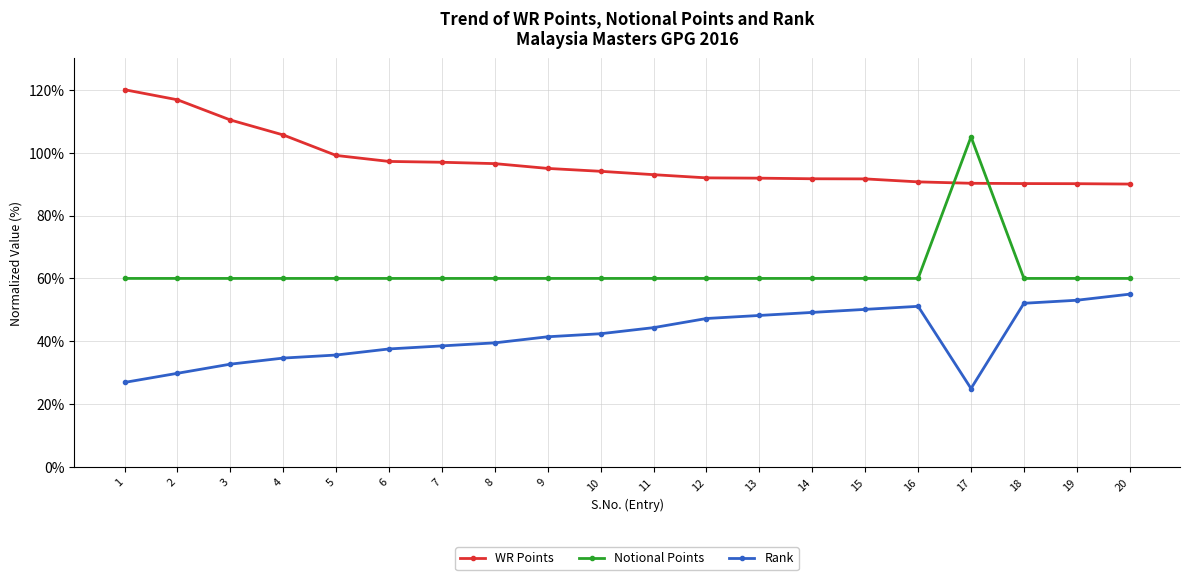

Is the value of WR Points at 15 greater than the value of Rank at 5?

Yes